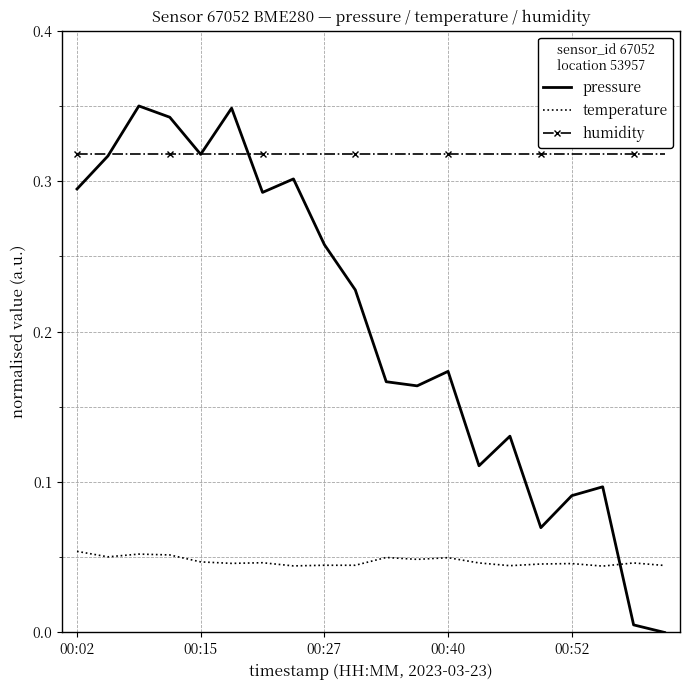

Which series ends up on top after the final intersection of temperature and pressure?

temperature